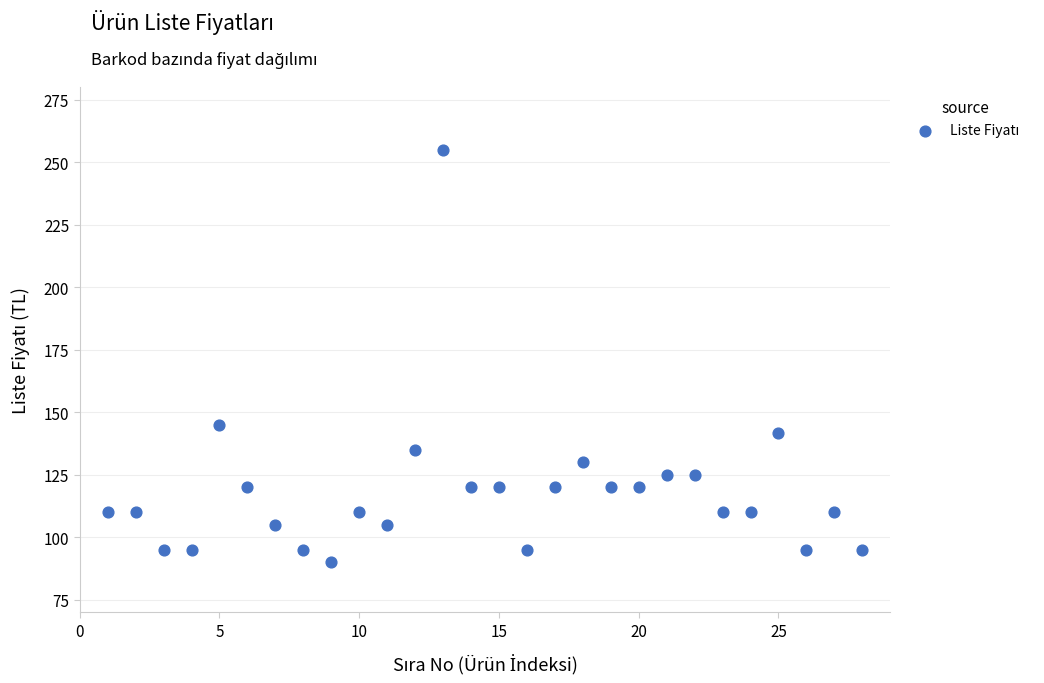

What is the range of Y values (max minus min)?

165.0